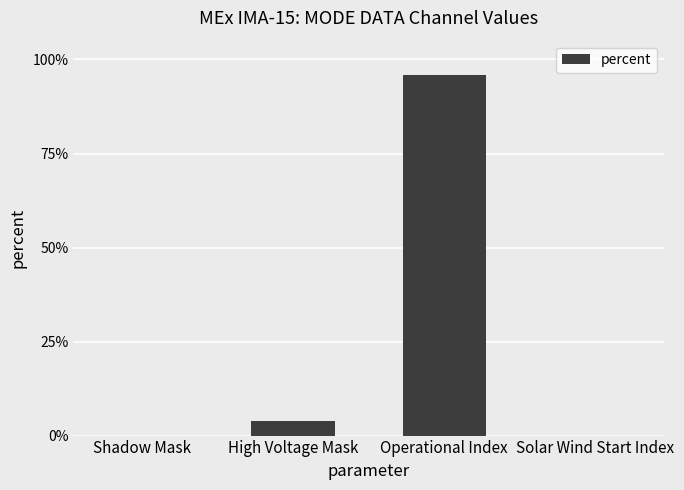

Which has a higher value, Solar Wind Start Index or High Voltage Mask?

High Voltage Mask